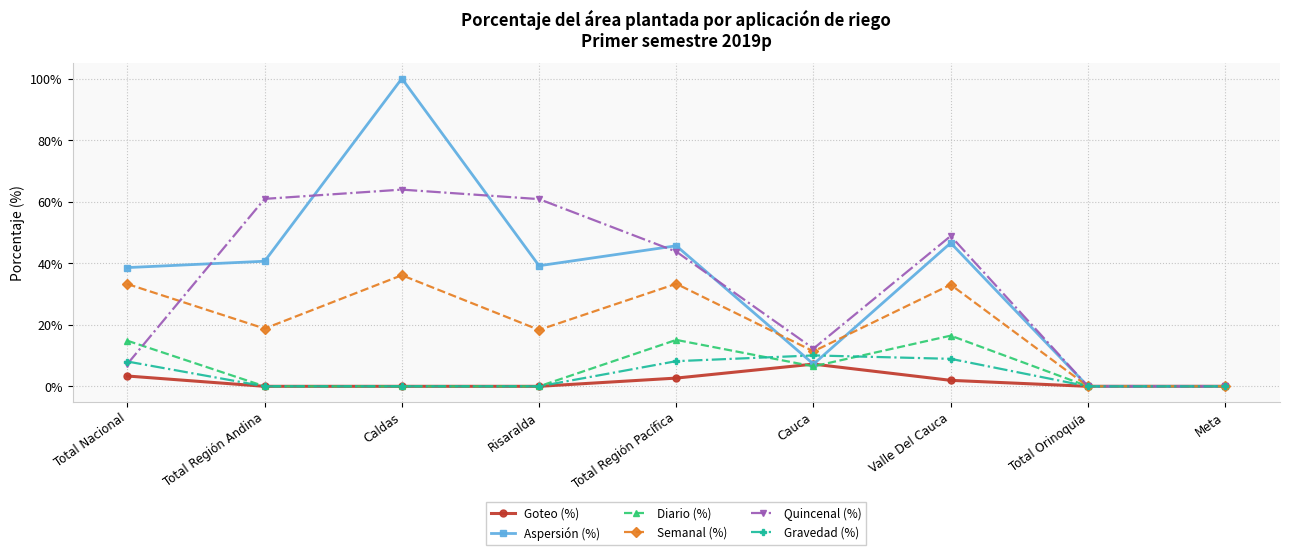

At which category does Semanal (%) reach its first local peak?

Caldas